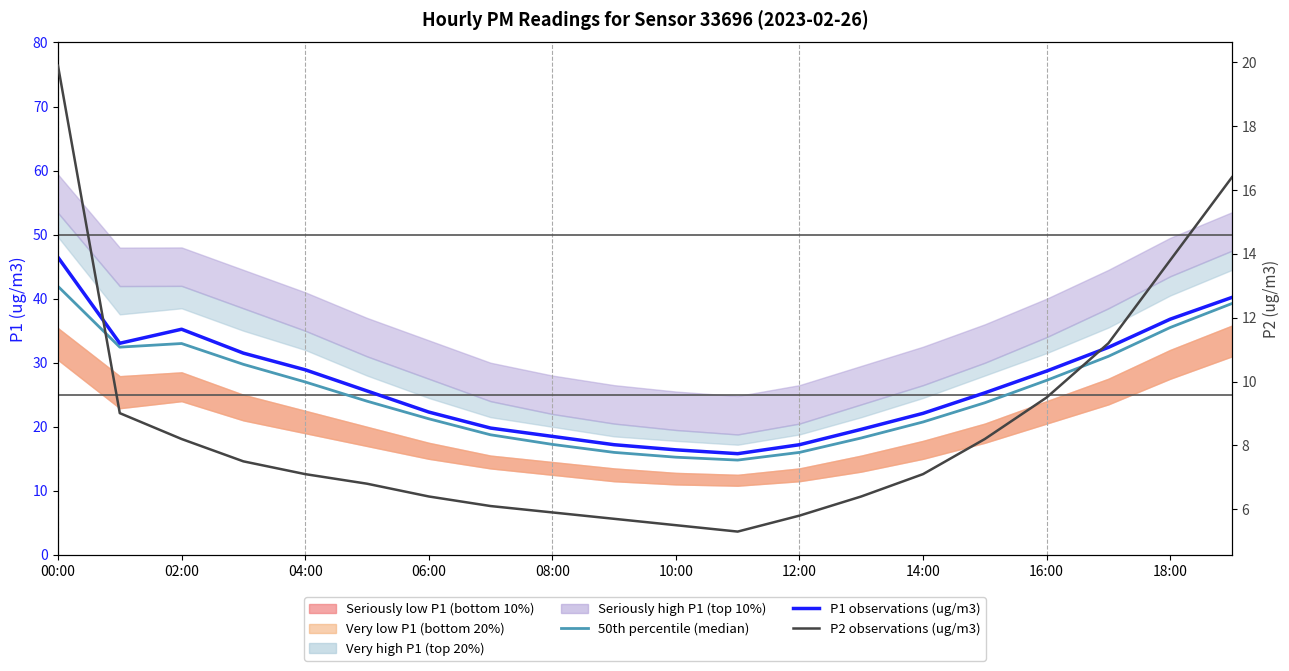

What is the total value across all series at 14:00?

44.6